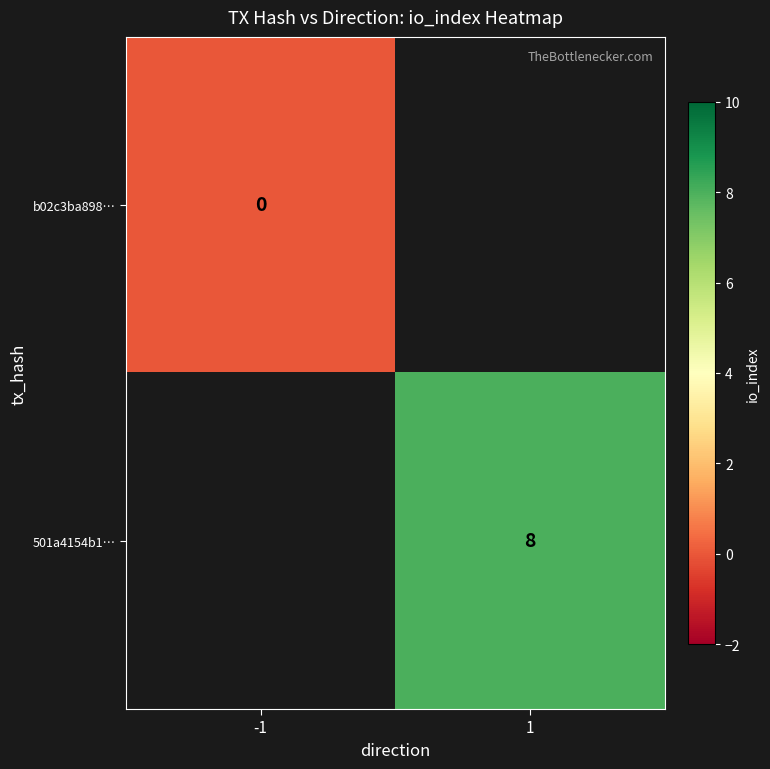

Which category has the highest value in the 501a4154b1… series?

1